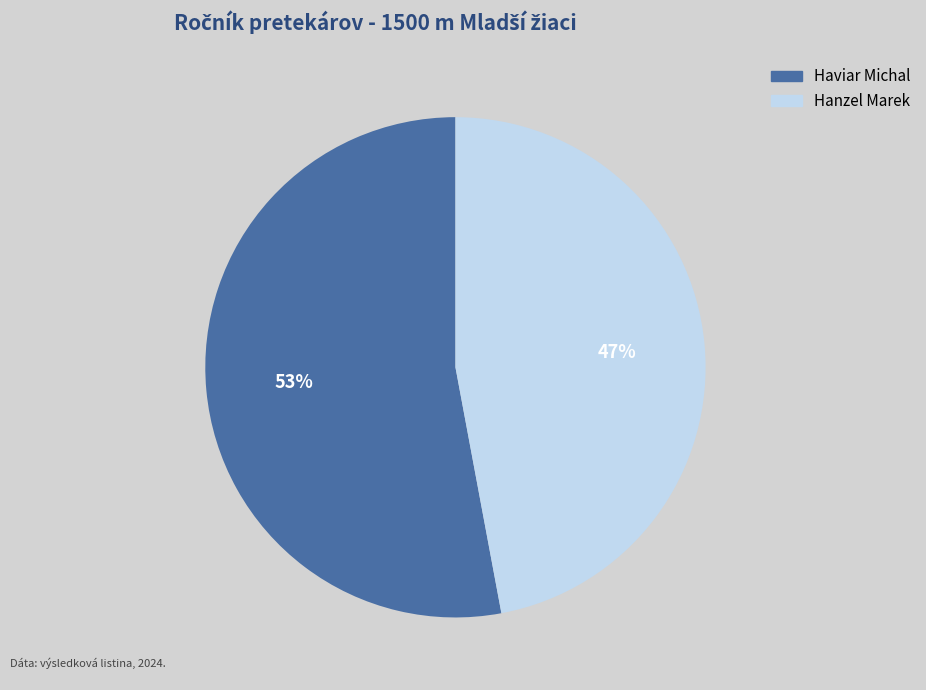

To the nearest percent, what is the average slice percentage?

50%